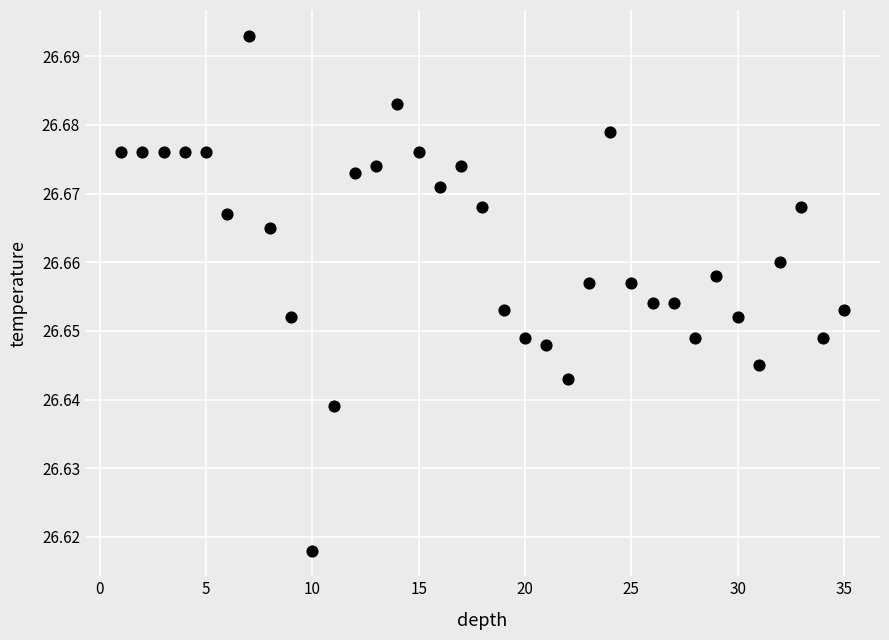

What is the range of X values (max minus min)?

34.0